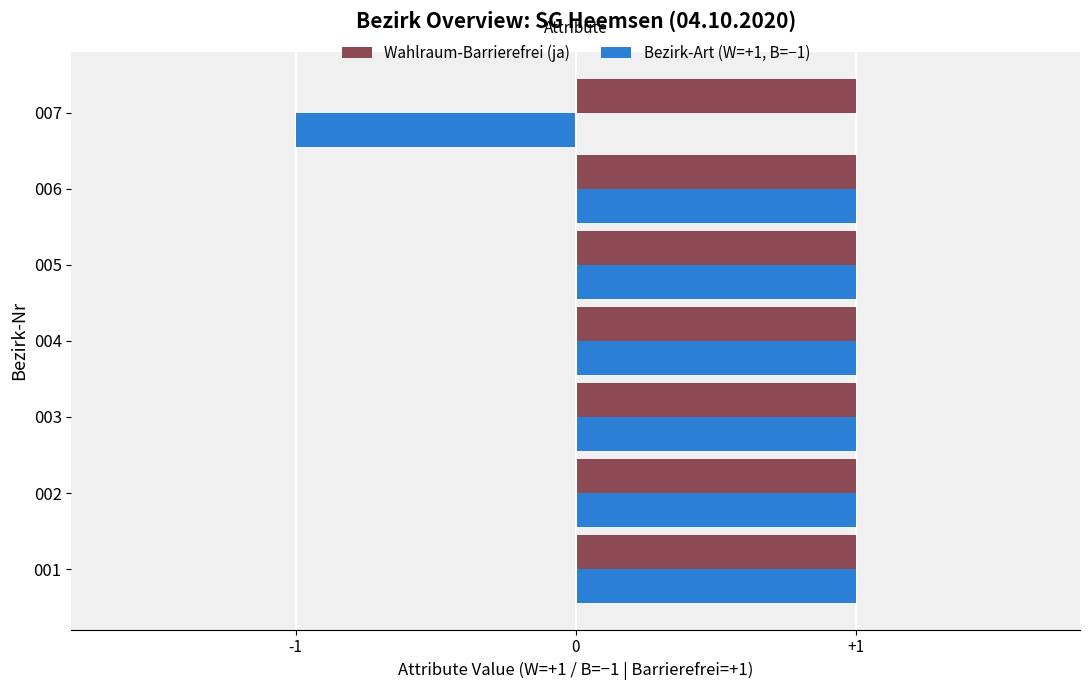

Which series has the widest spread of values?

Bezirk-Art (W=+1, B=−1)